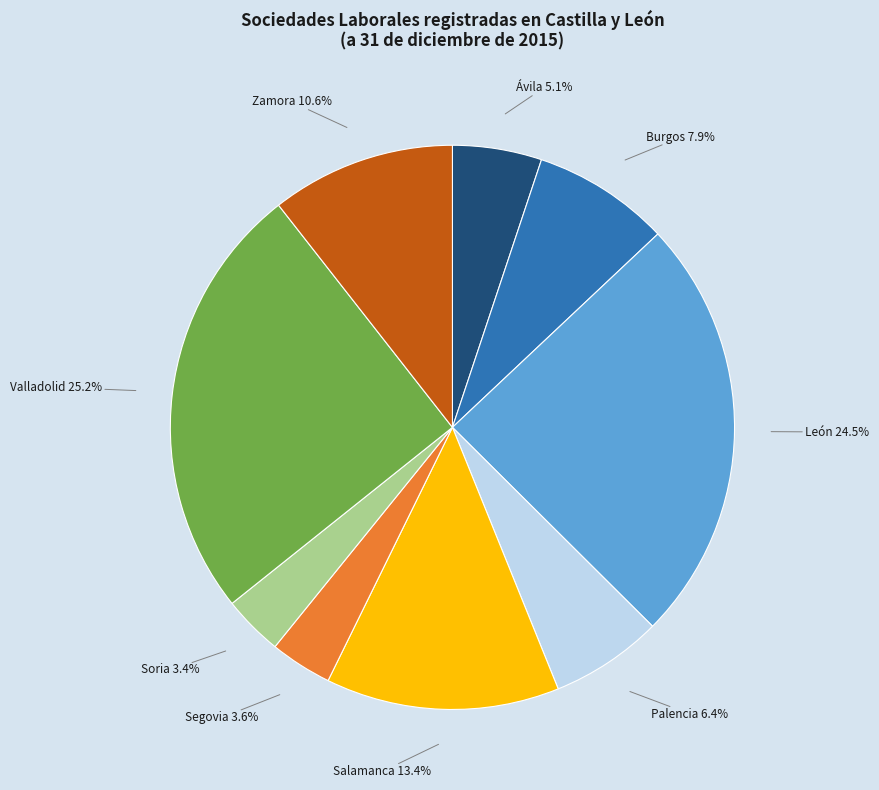

To the nearest percent, what is the average slice percentage?

11%